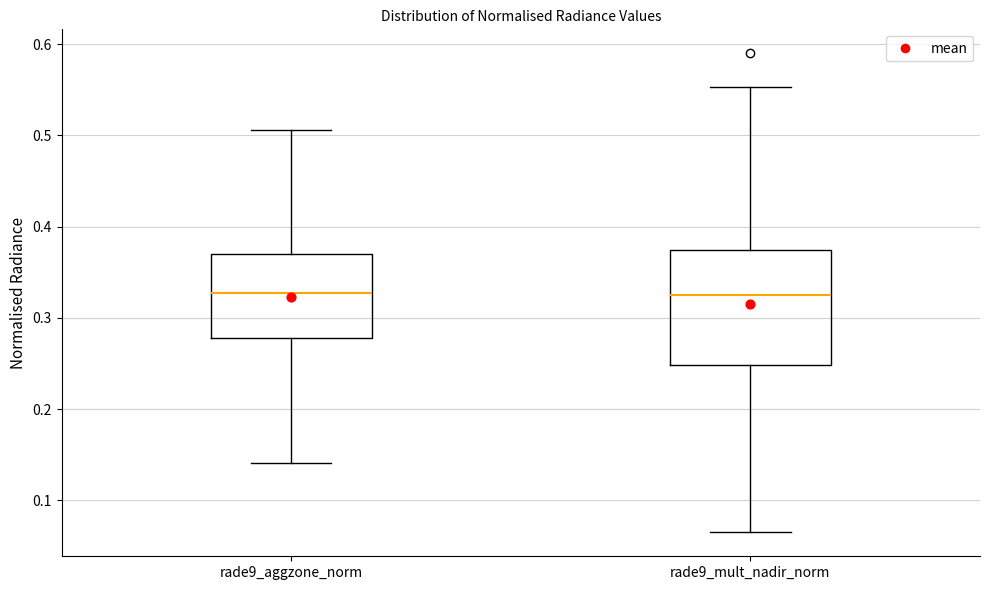

Reading left to right, read every box against the y-axis: the position of its median line, the range the box covers, and the ends of its whiskers. The values are not printed on the chart, so give them approximately, as read against the axis.

rade9_aggzone_norm: median 0.33, box 0.28 to 0.37, whiskers 0.14 to 0.51
rade9_mult_nadir_norm: median 0.32, box 0.25 to 0.37, whiskers 0.07 to 0.55